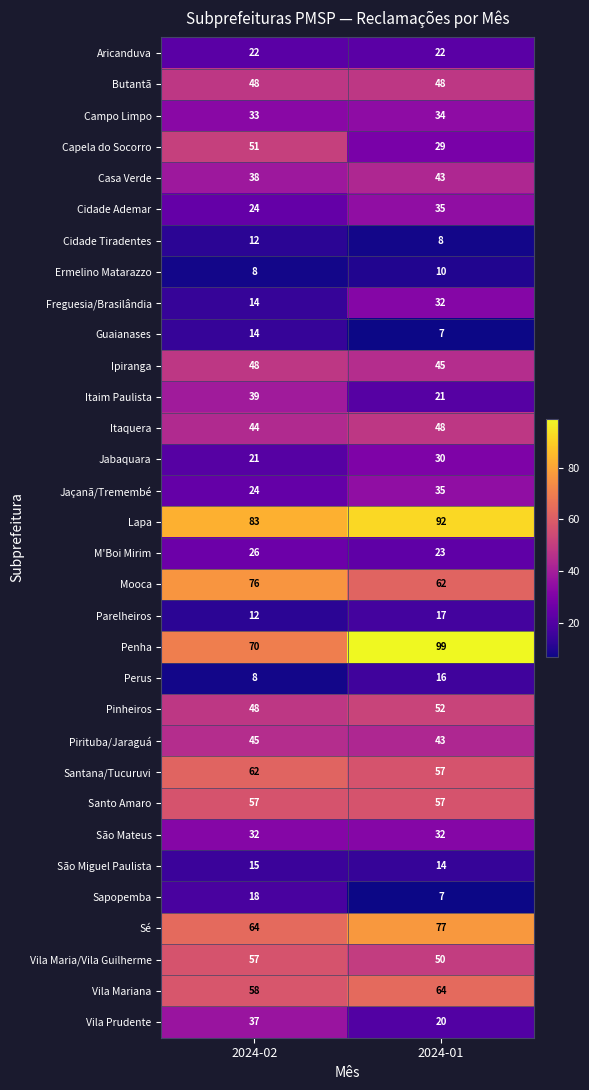

What is the total value across all series at 2024-02?

1208